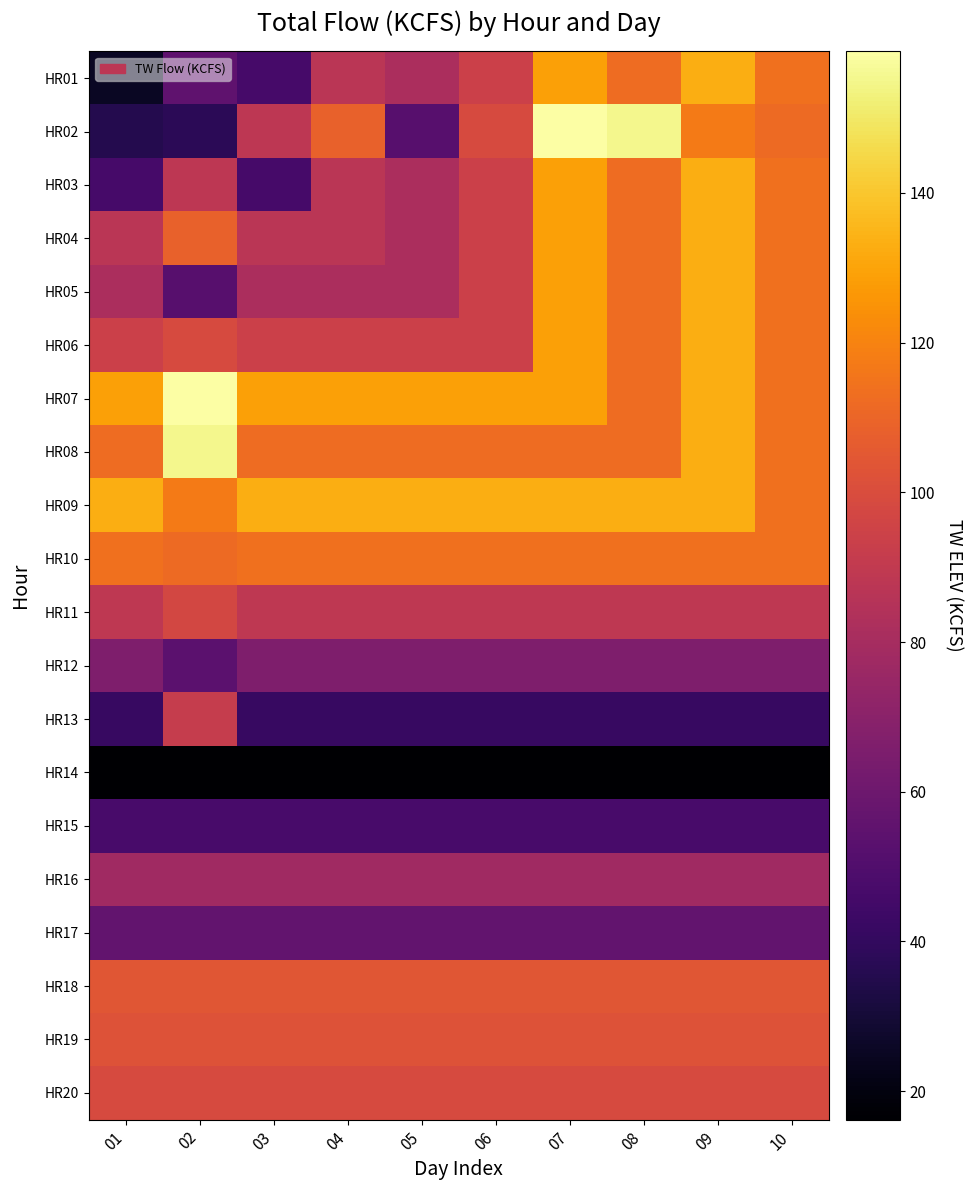

How many distinct data groups are displayed?

20